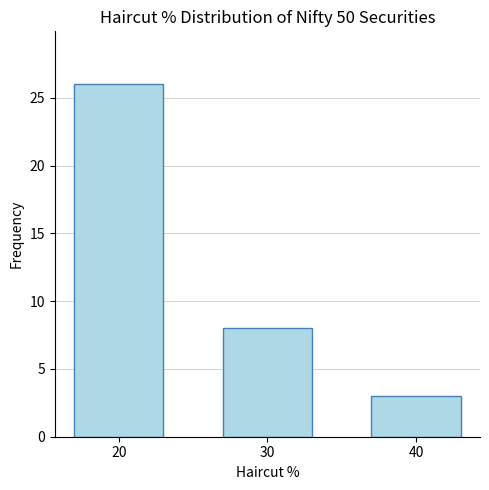

Rank the categories by value from lowest to highest.

40, 30, 20